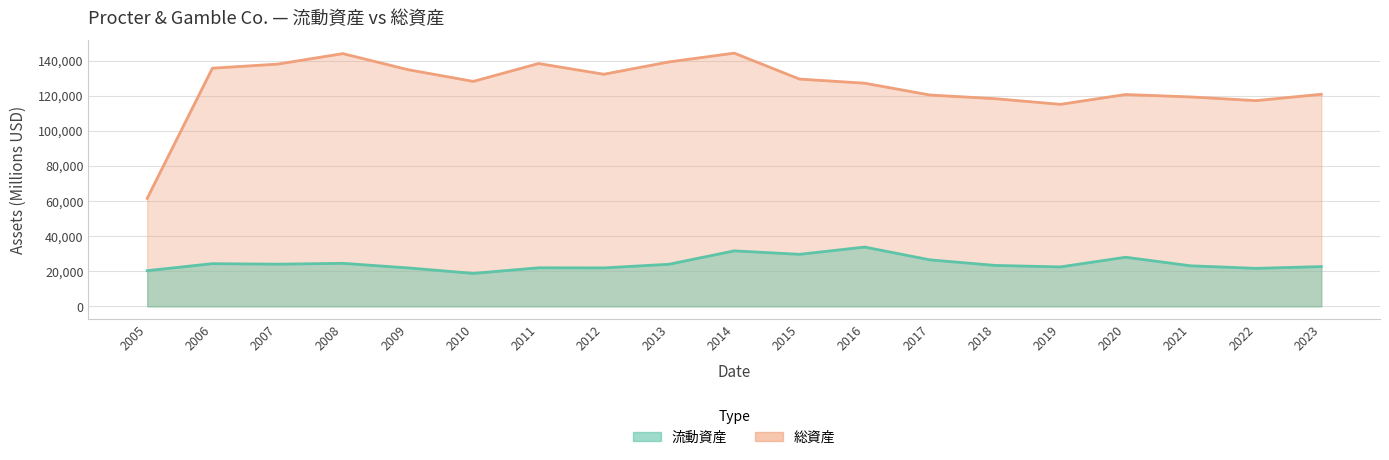

What is the greatest value displayed?

144266